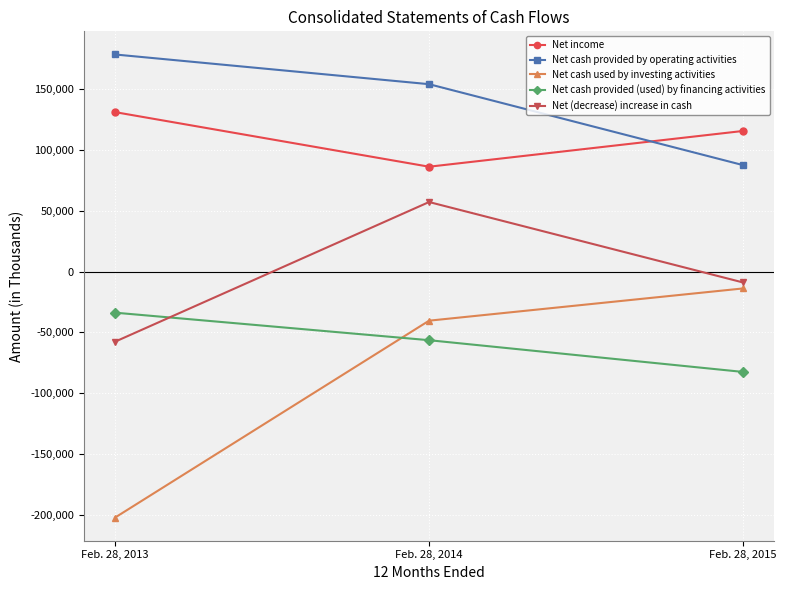

What are all the series names shown in the legend?

Net income, Net cash provided by operating activities, Net cash used by investing activities, Net cash provided (used) by financing activities, Net (decrease) increase in cash